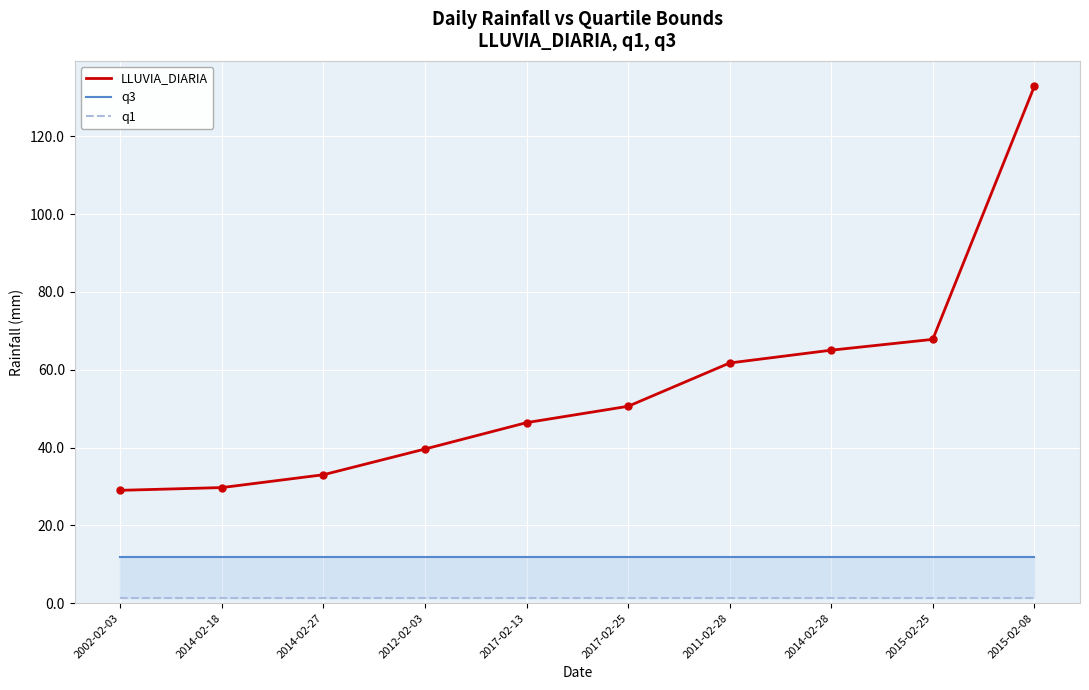

Reading left to right, extract all data points from this chart.

LLUVIA_DIARIA: 29.0	29.7	33.0	39.6	46.4	50.6	61.7	65.0	67.8	132.8
q3: 12.0	12.0	12.0	12.0	12.0	12.0	12.0	12.0	12.0	12.0
q1: 1.4	1.4	1.4	1.4	1.4	1.4	1.4	1.4	1.4	1.4